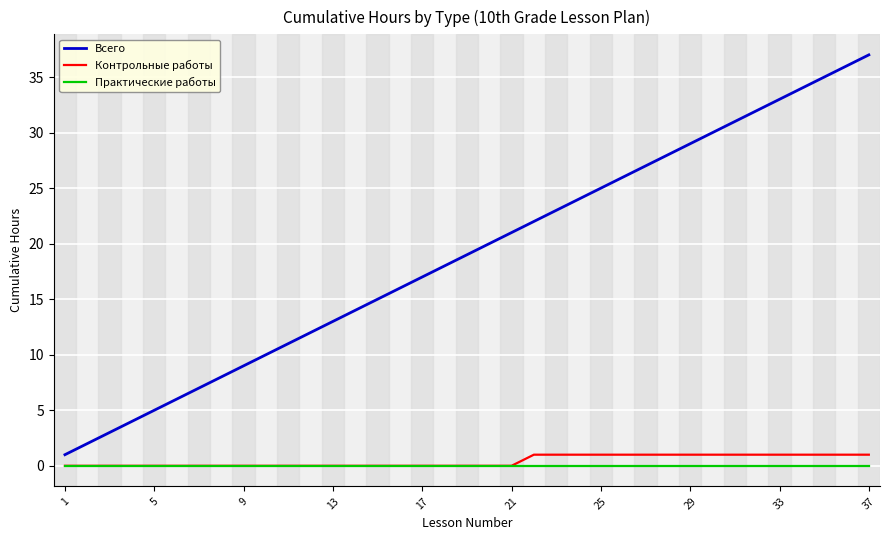

True or false: Всего and Практические работы intersect in this chart.

False